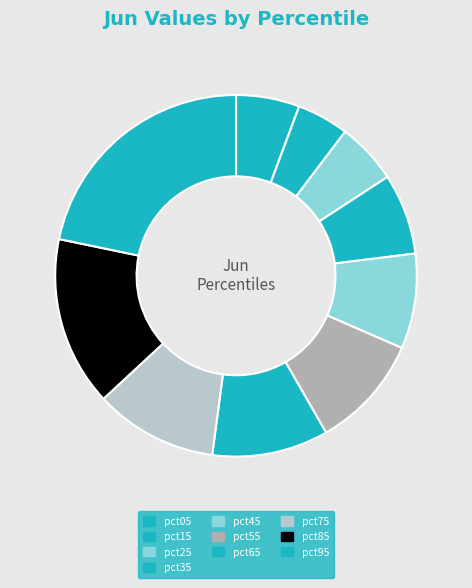

Which category has the biggest portion of the pie?

pct95